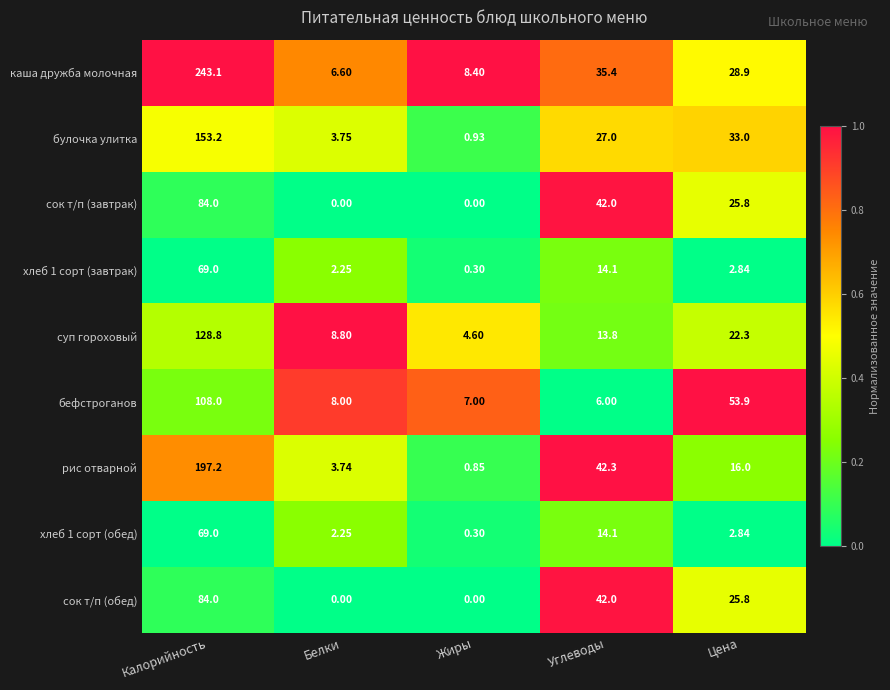

Between Калорийность and Белки, which series saw the biggest shift?

каша дружба молочная